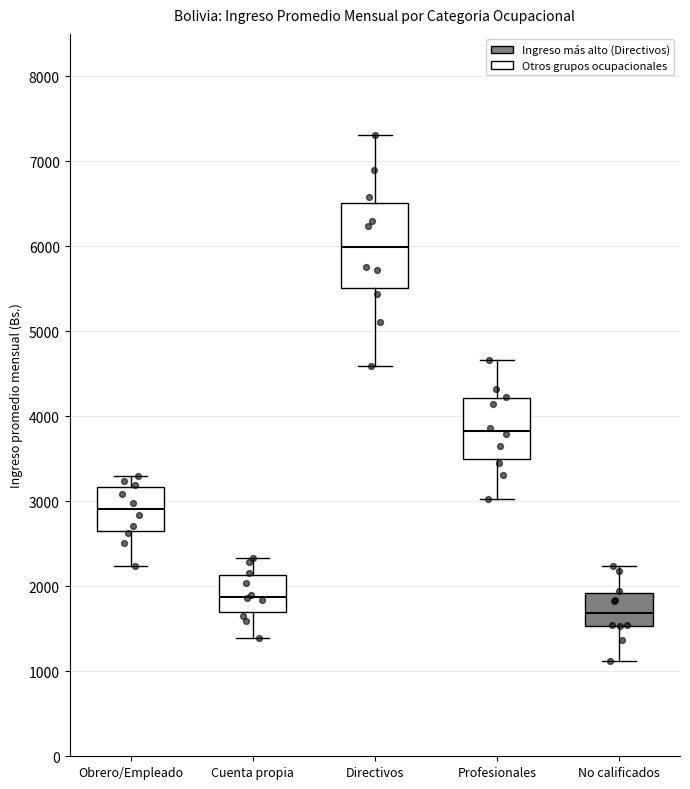

Reading left to right, transcribe this box plot: for each box, give where its median line is, the range the box spans, and where its two whiskers end, as read against the y-axis. The values are not printed on the chart, so give them approximately, as read against the axis.

Obrero/Empleado: median 2900, box 2600 to 3200, whiskers 2200 to 3300
Cuenta propia: median 1900, box 1700 to 2100, whiskers 1400 to 2300
Directivos: median 6000, box 5500 to 6500, whiskers 4600 to 7300
Profesionales: median 3800, box 3500 to 4200, whiskers 3000 to 4700
No calificados: median 1700, box 1500 to 1900, whiskers 1100 to 2200